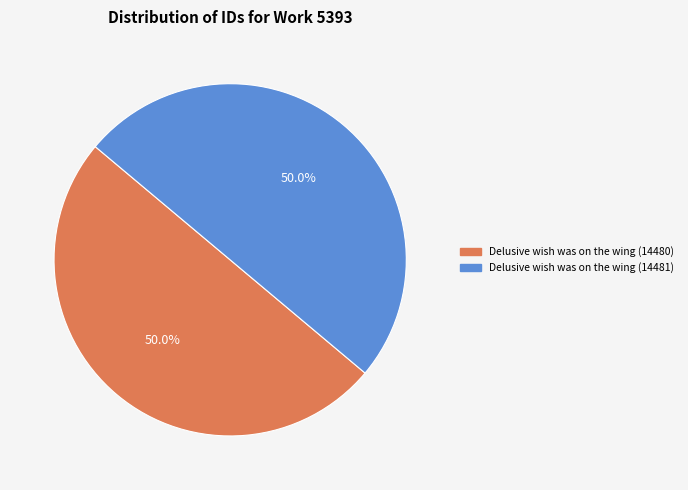

Do Delusive wish was on the wing (14480) and Delusive wish was on the wing (14481) together represent more than half of the pie?

Yes